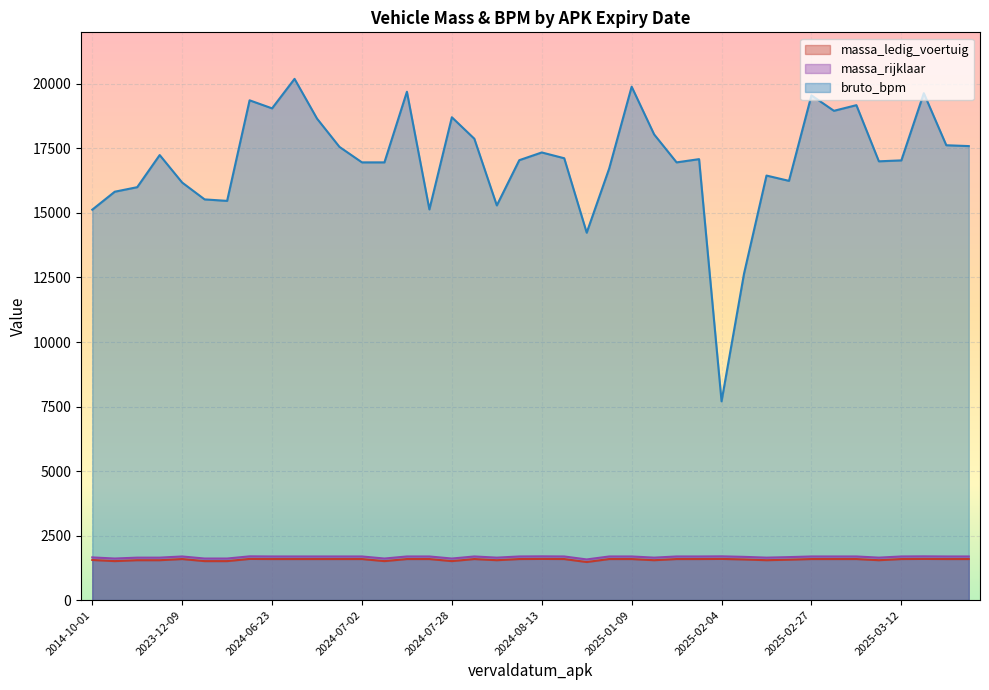

The massa_rijklaar series shows 2339 at 20250130. True or false?

False